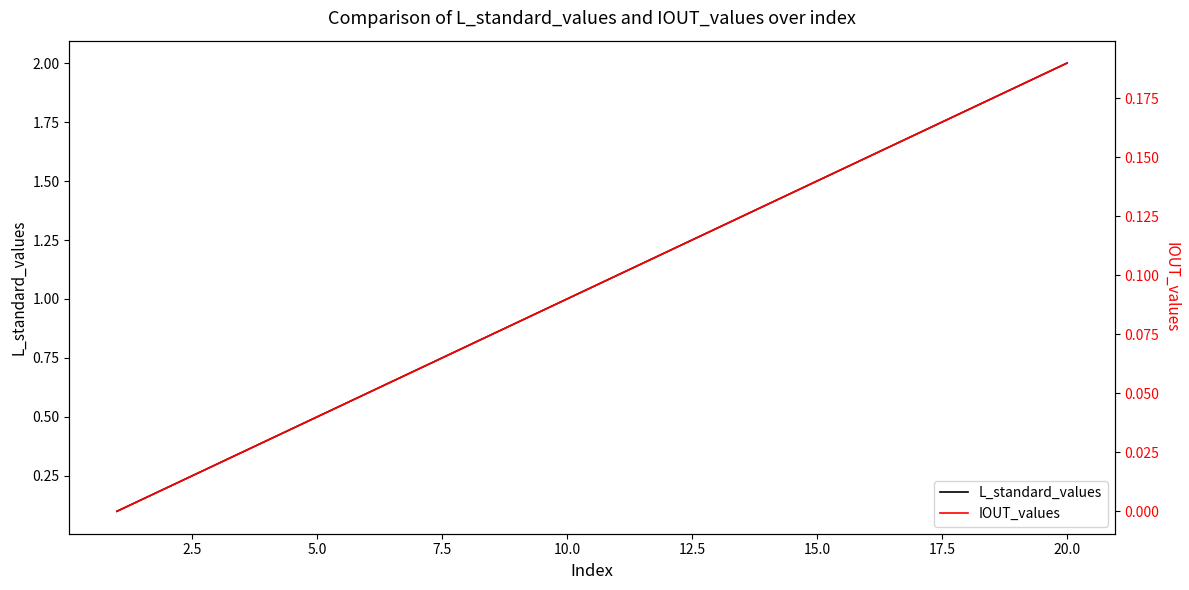

Which series has the widest spread of values?

L_standard_values